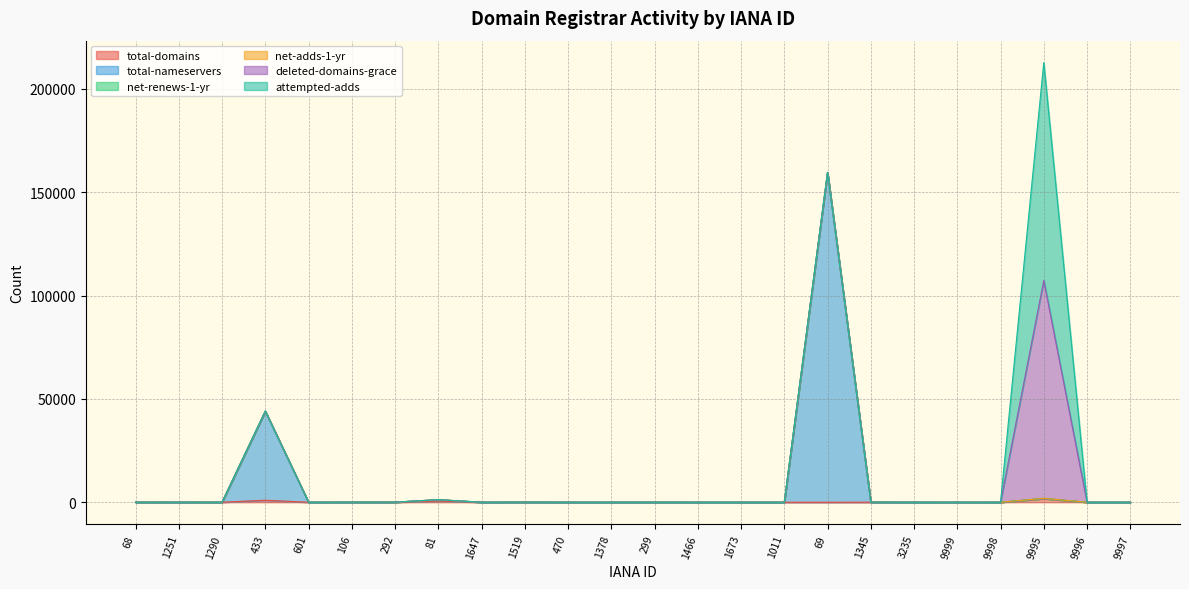

What is the difference between the maximum and minimum values in the total-nameservers series?

159534